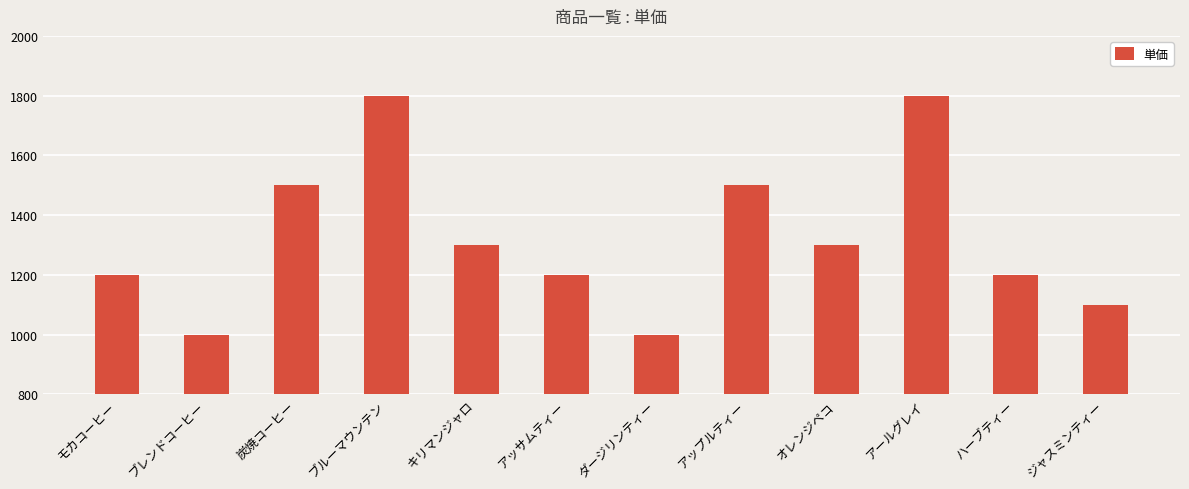

Reading right to left, transcribe all the data shown in this chart.

ジャスミンティー=1100	ハーブティー=1200	アールグレイ=1800	オレンジペコ=1300	アップルティー=1500	ダージリンティー=1000	アッサムティー=1200	キリマンジャロ=1300	ブルーマウンテン=1800	炭焼コーヒー=1500	ブレンドコーヒー=1000	モカコーヒー=1200